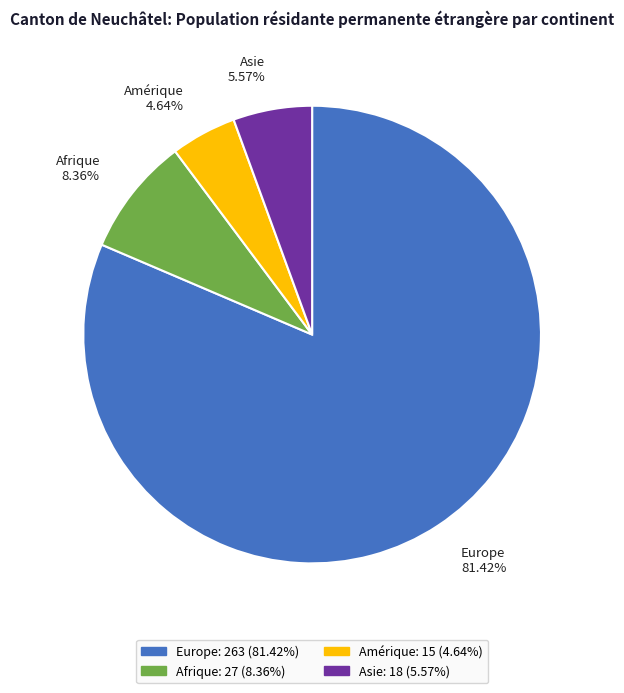

Combined, do Europe 81.42% and Afrique 8.36% account for over 50%?

Yes